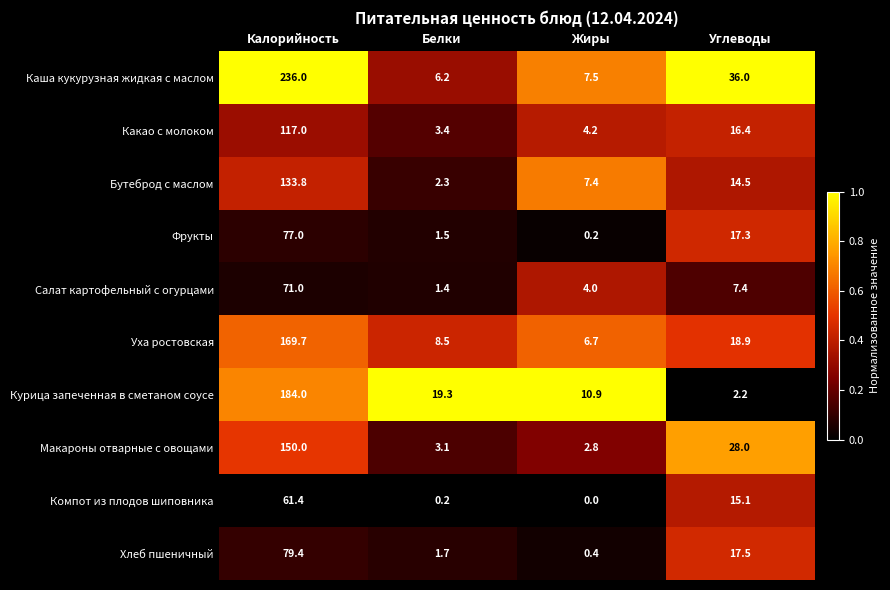

Which series has the widest spread of values?

Каша кукурузная жидкая с маслом